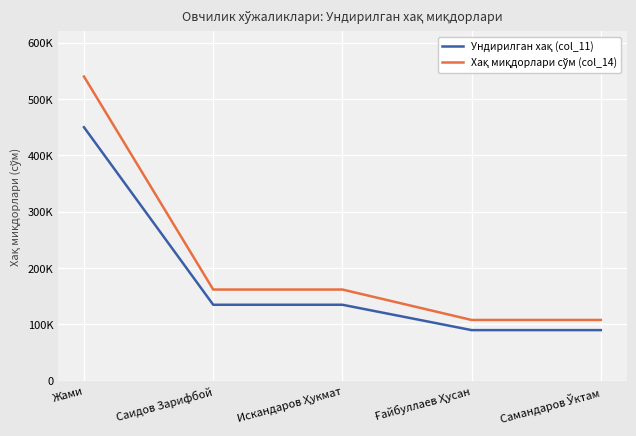

Does the chart display data point markers on the line(s)?

Yes